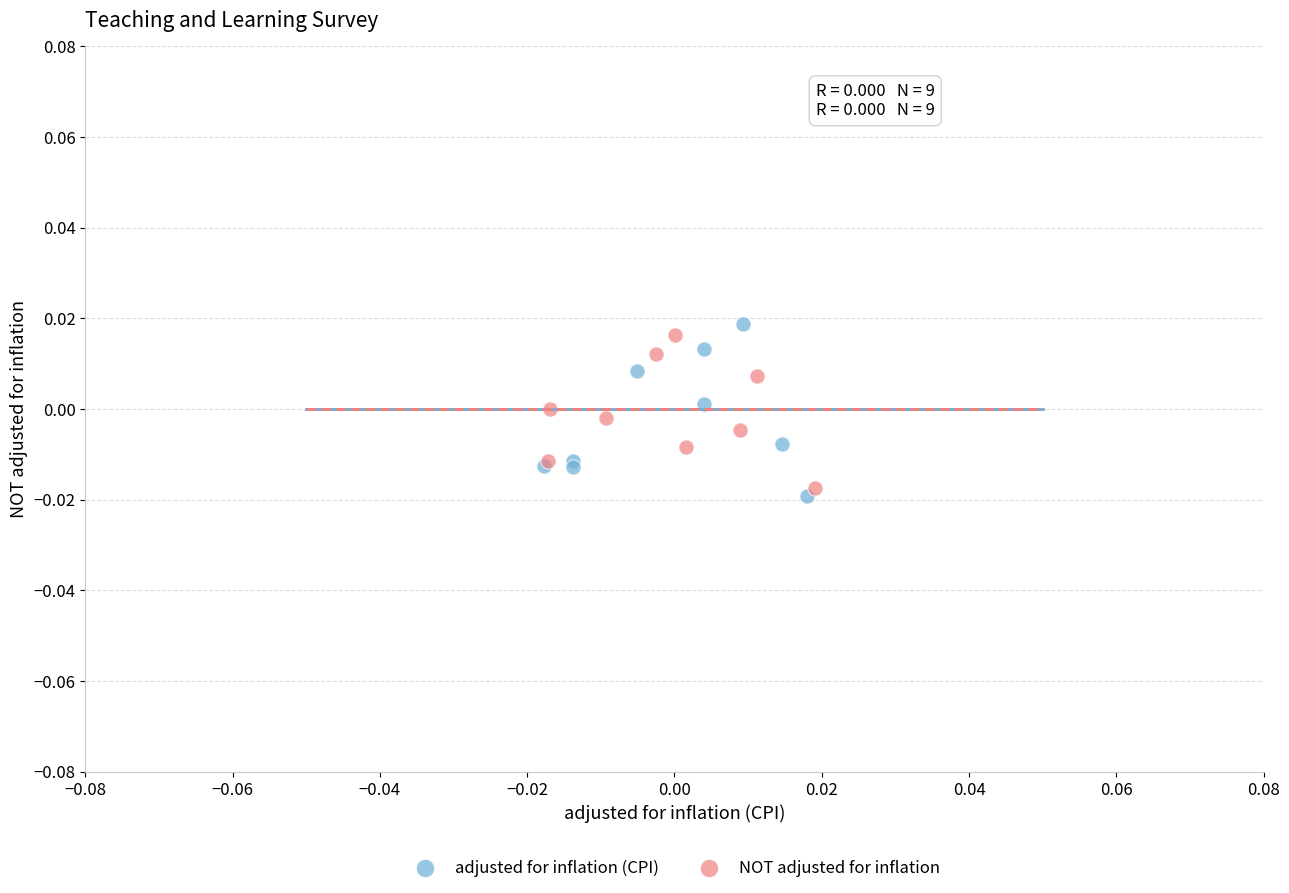

What are all the series names shown in the legend?

adjusted for inflation (CPI), NOT adjusted for inflation